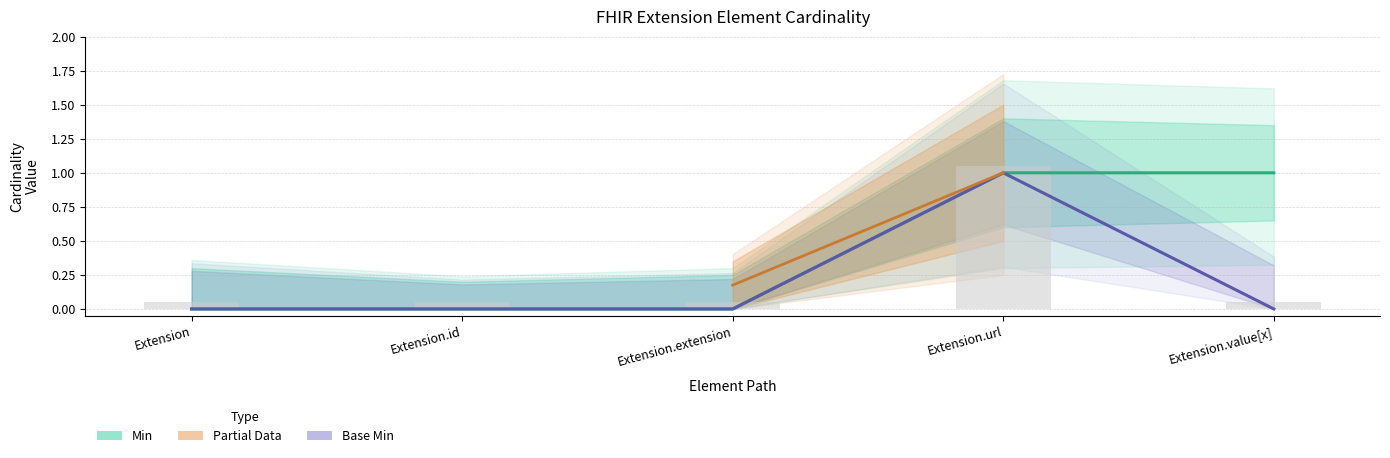

What position from the right is Extension.value[x]?

1